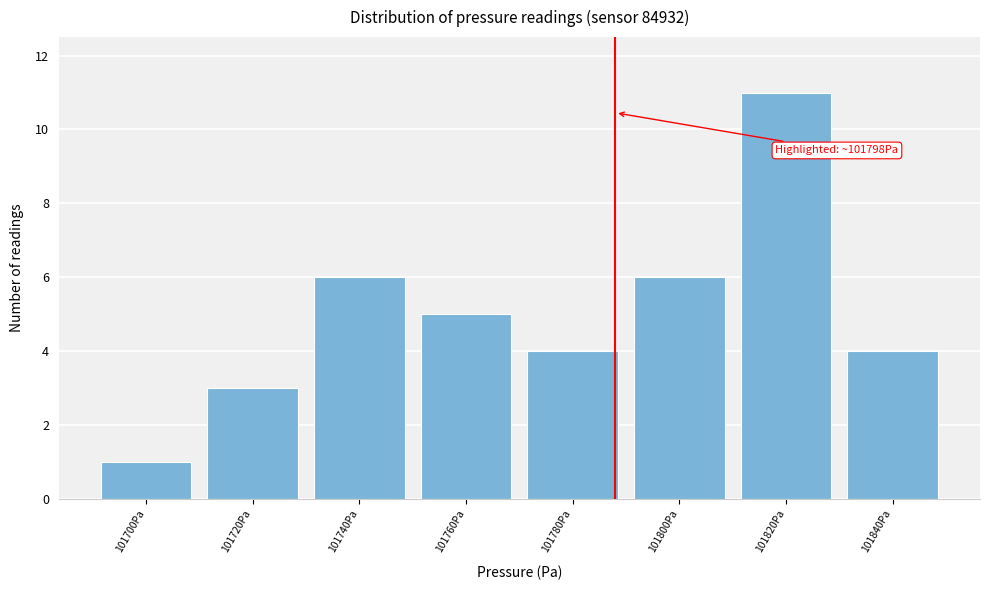

Reading left to right, transcribe all the data shown in this chart.

1	3	6	5	4	6	11	4